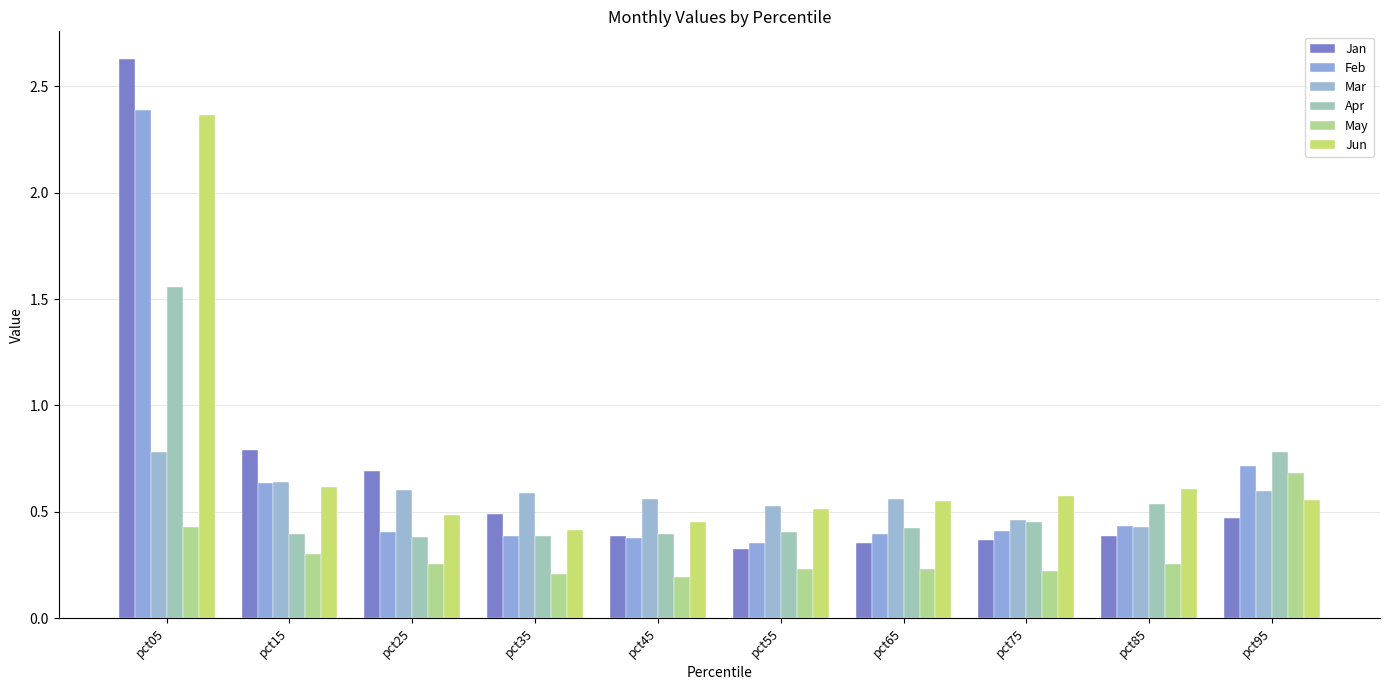

List the series in order of their peak value, lowest first.

May, Mar, Apr, Jun, Feb, Jan